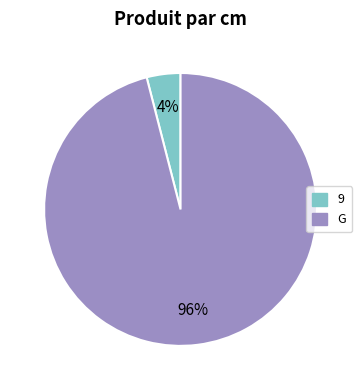

To the nearest percent, what is the difference between the G and 9 slice percentages?

92%